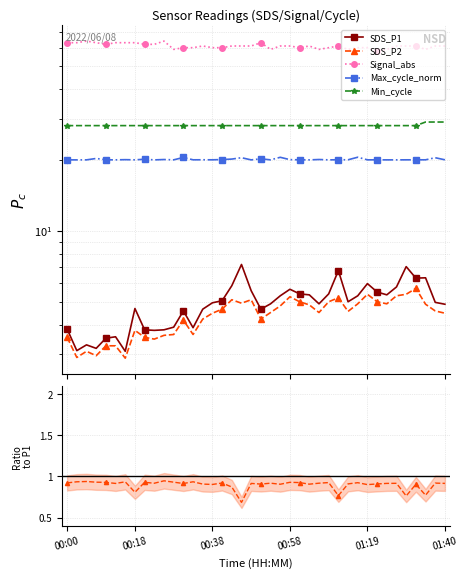

True or false: Min_cycle and Signal cross at least once.

False